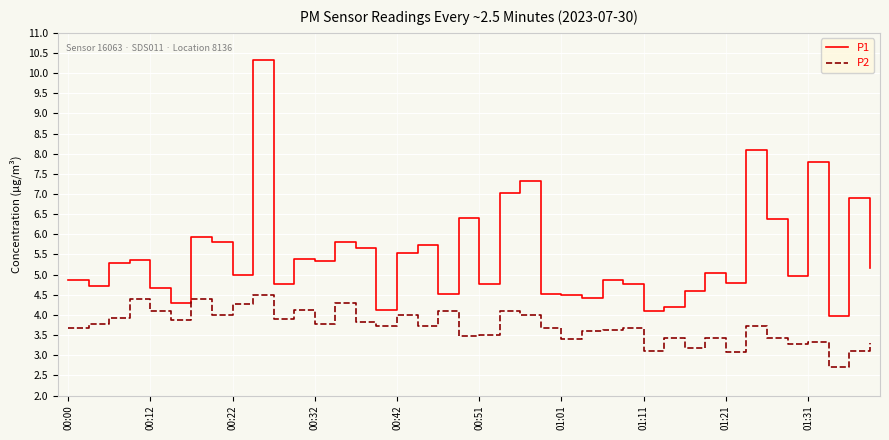

What is the sum of all P2 values?

148.5